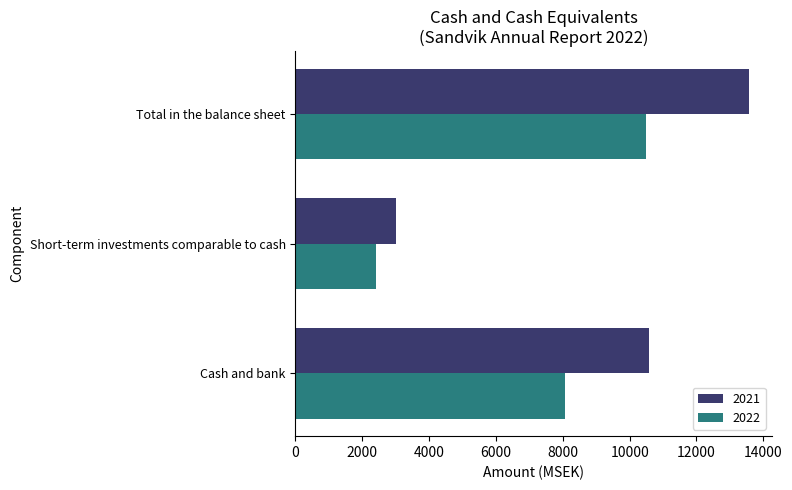

The value of 2022 at Cash and bank is 3518. True or false?

False